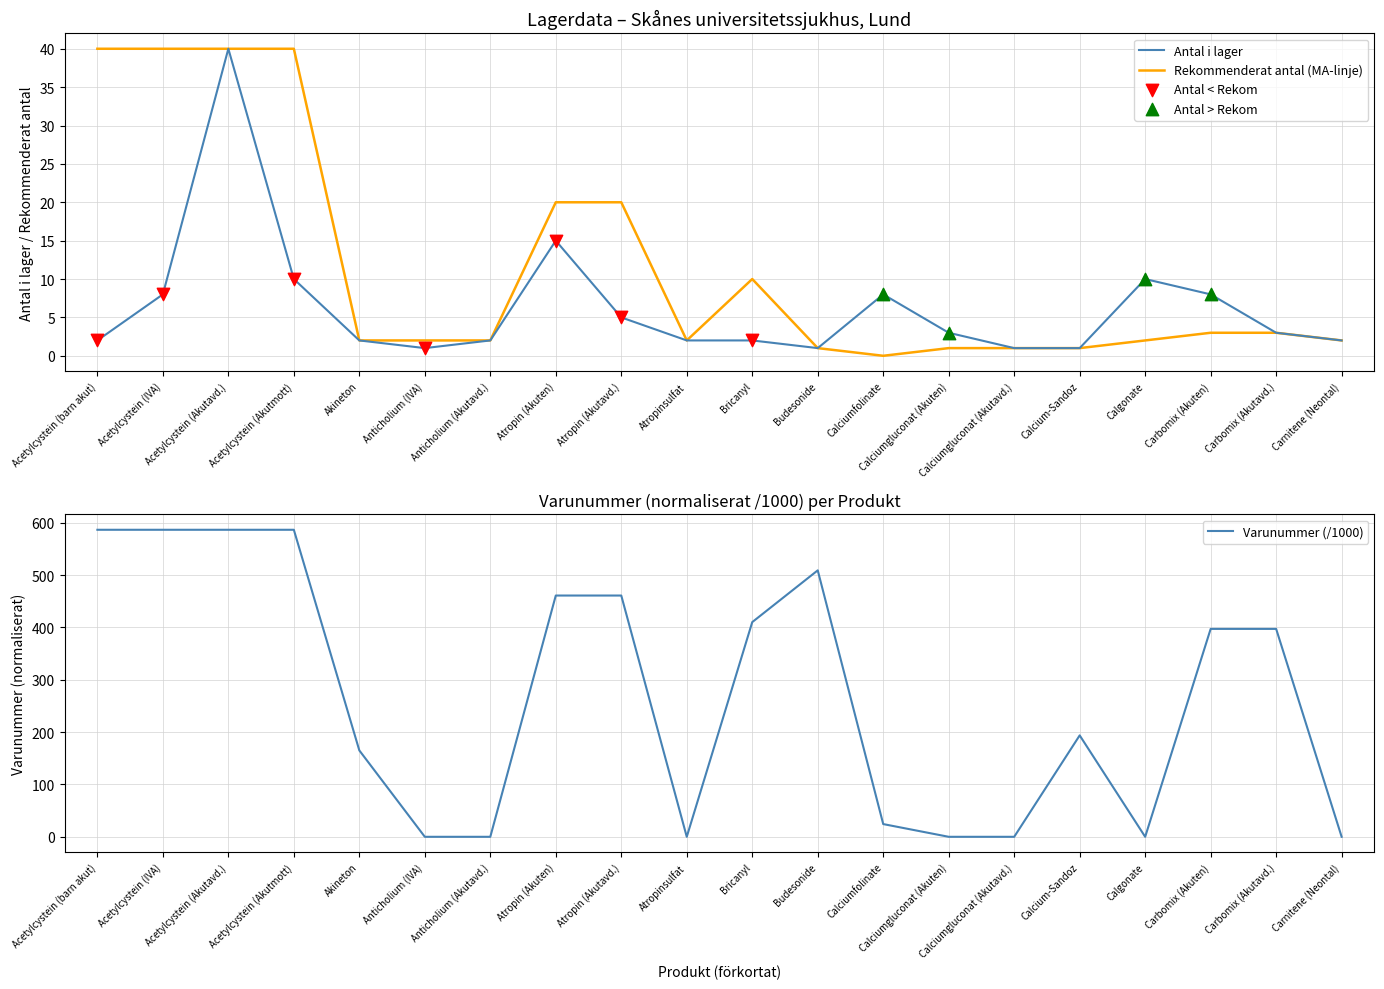

Which series has the widest spread of Y values?

Varunummer (/1000)